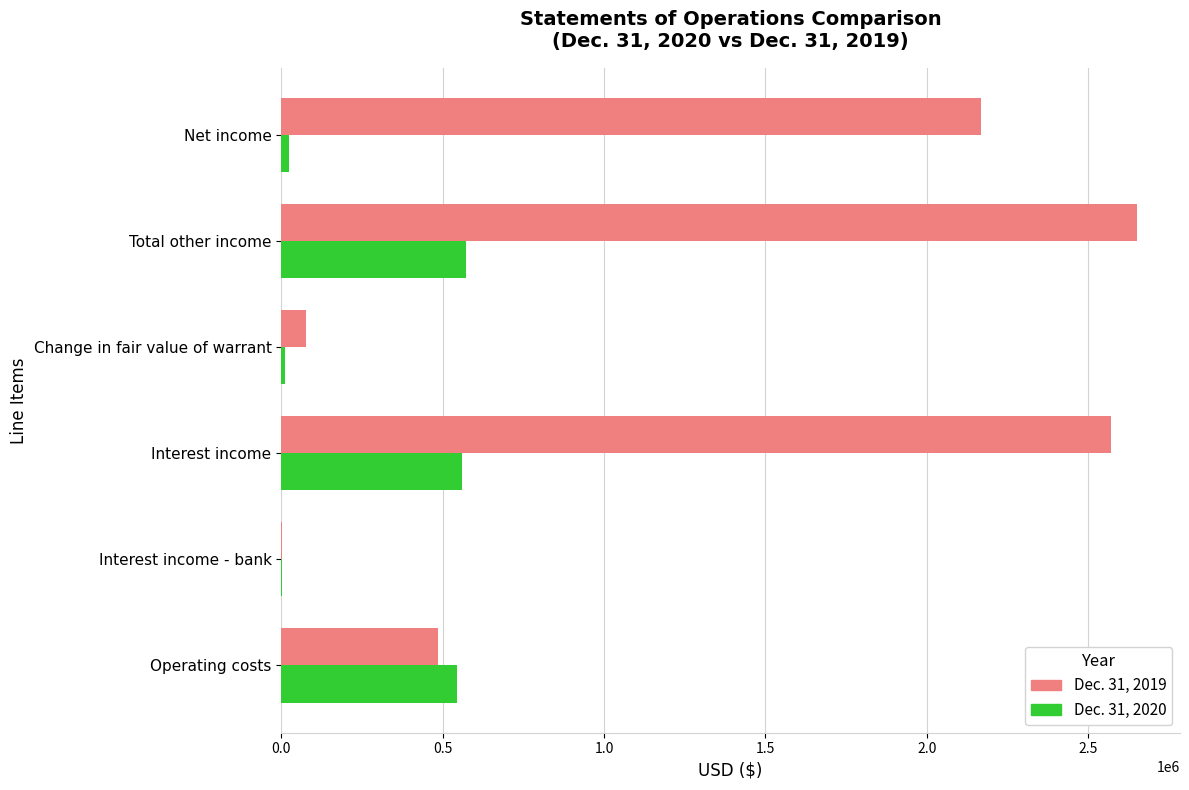

Is the value of Dec. 31, 2020 at Net income greater than the value of Dec. 31, 2019 at Operating costs?

No